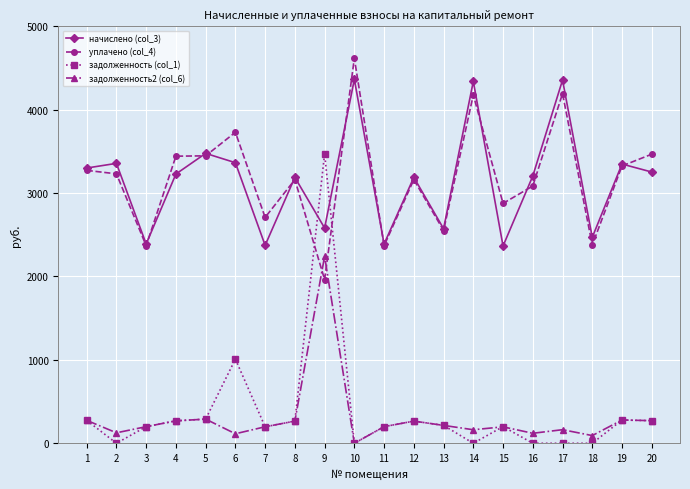

At which label does задолженность (col_1) reach its peak?

9